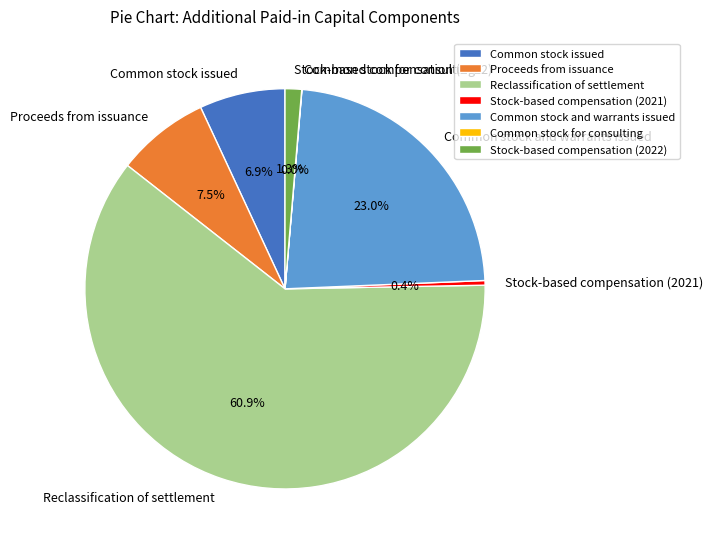

Which category accounts for the majority?

Reclassification of settlement